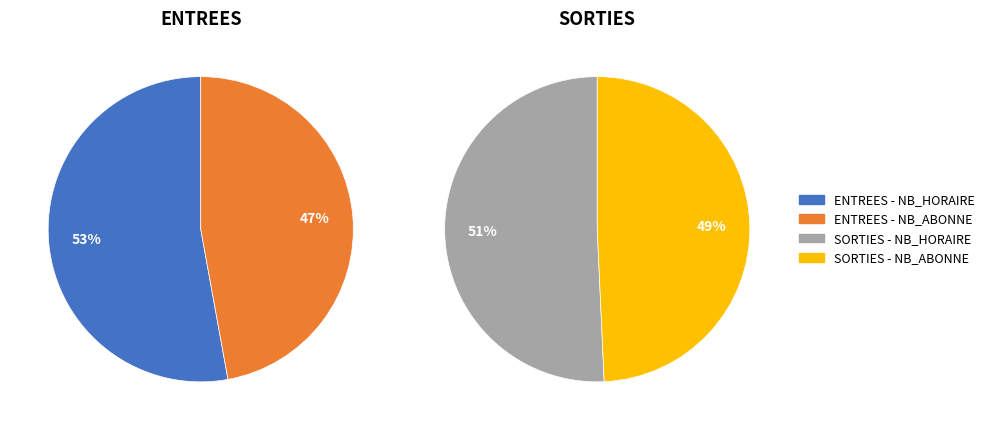

Between NB_ABONNE and 3, which is larger?

3